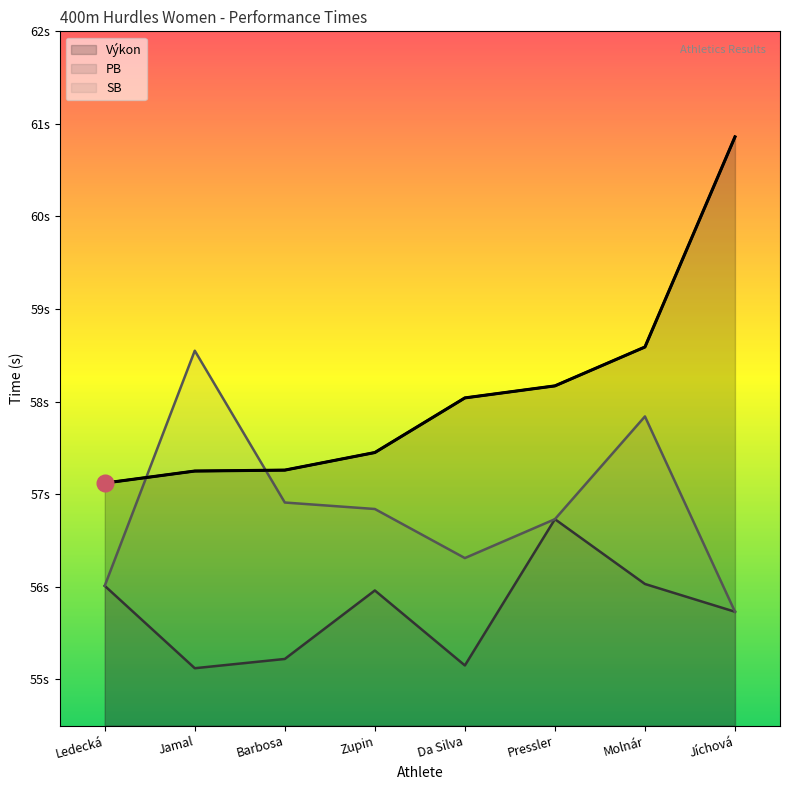

Read the Výkon value at Ledecká.

57.1